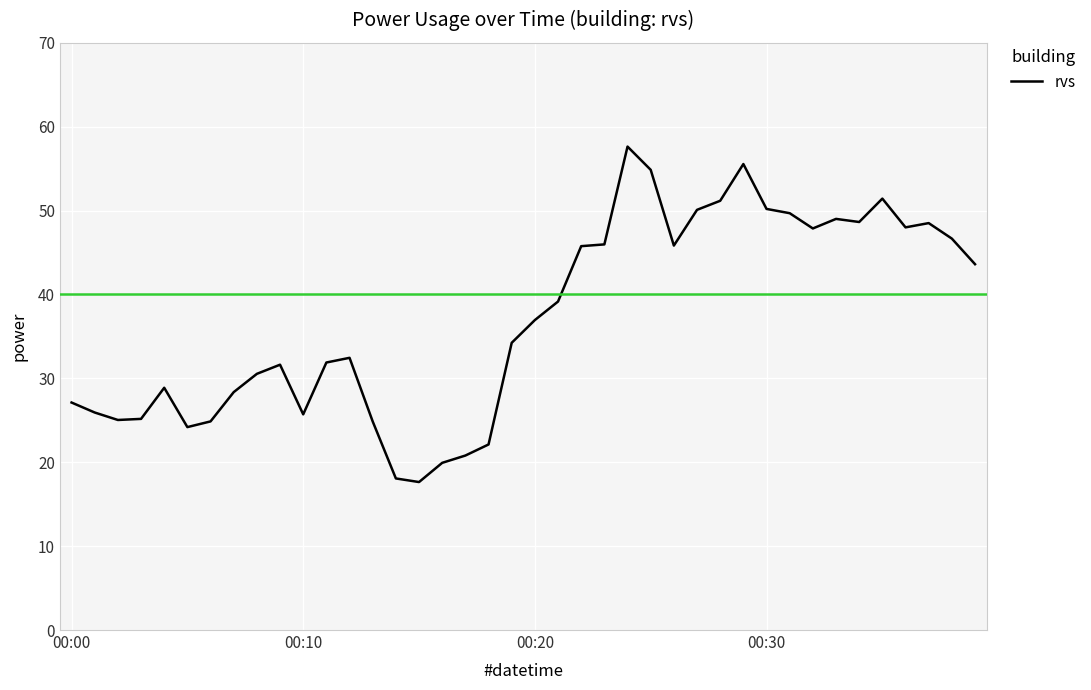

What is the minimum value shown in the chart?

17.6